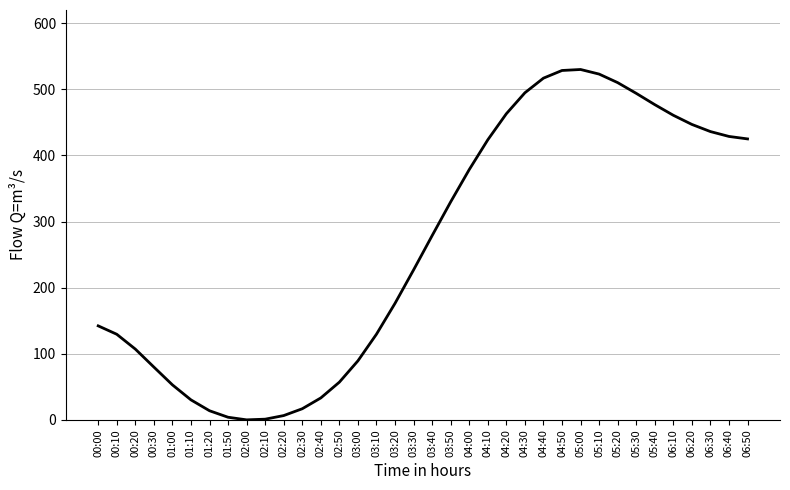

What is the difference between the values at 04:00 and 05:40?

98.2